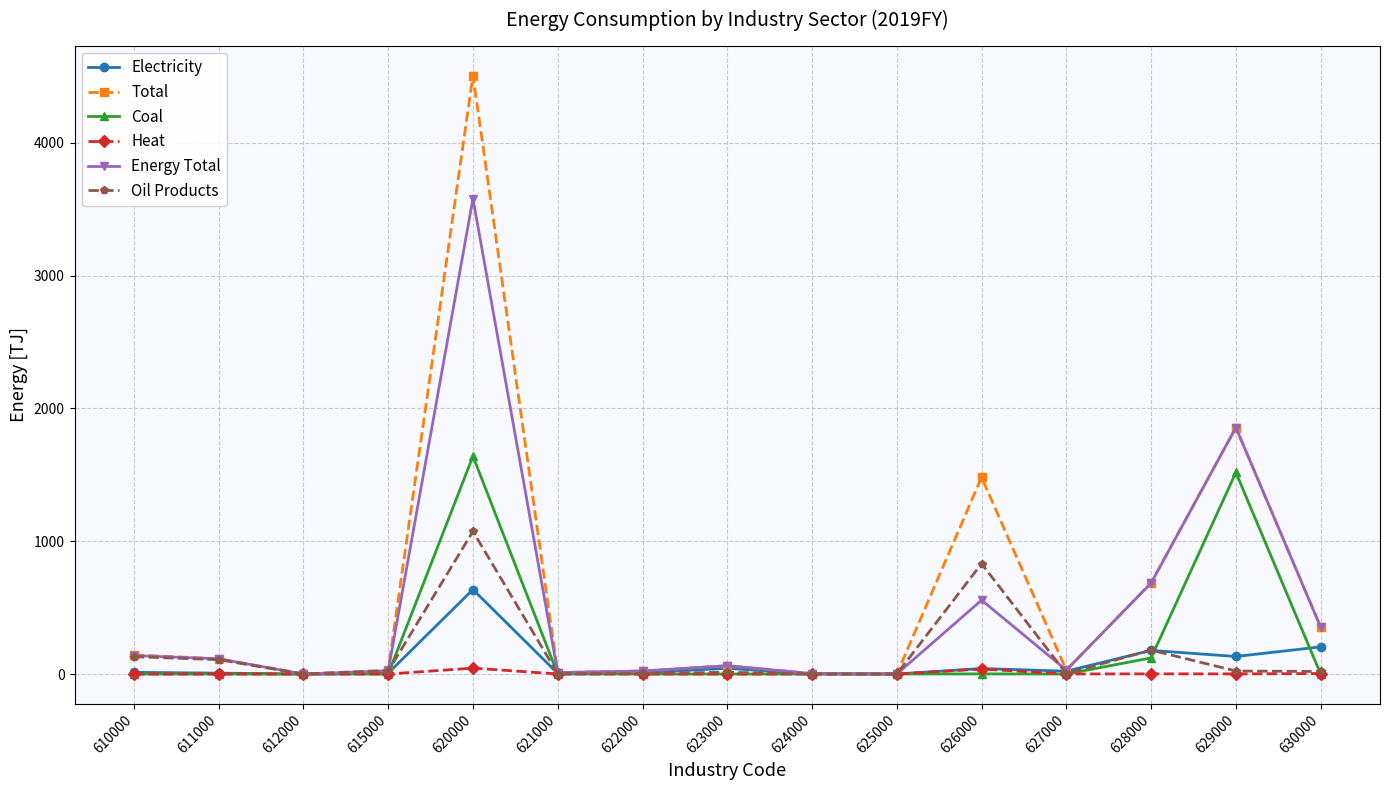

What is the highest value of the Energy Total series?

3579.5